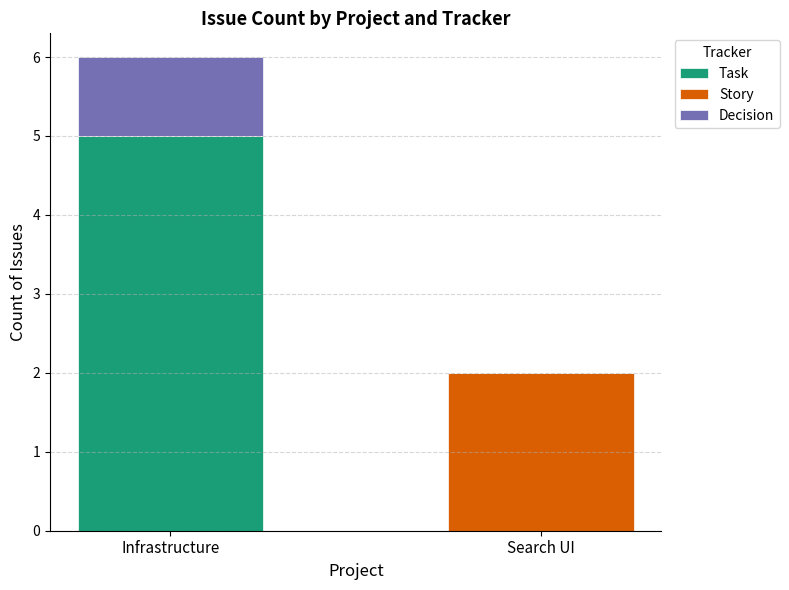

Count the number of categories in the chart.

2